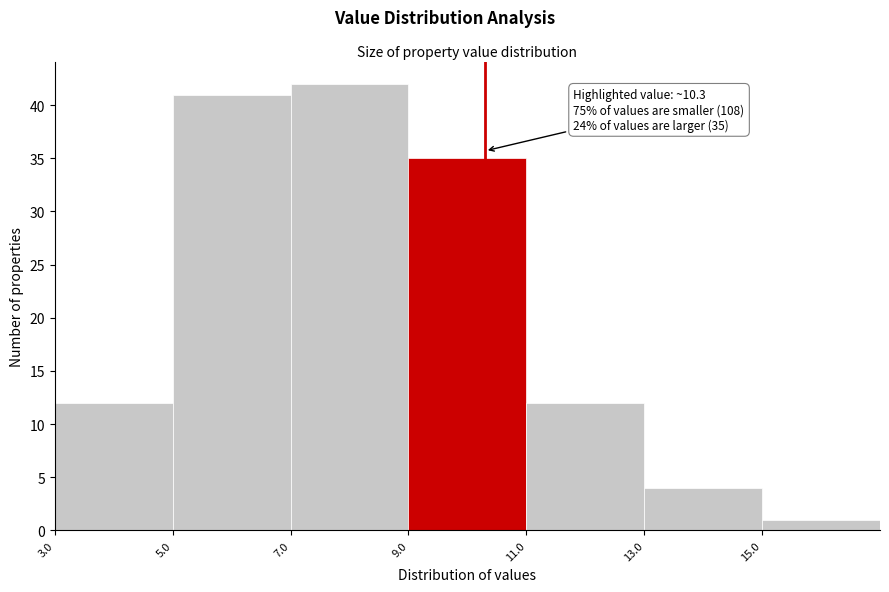

Which range on the x-axis has the tallest bar?

7 to 9